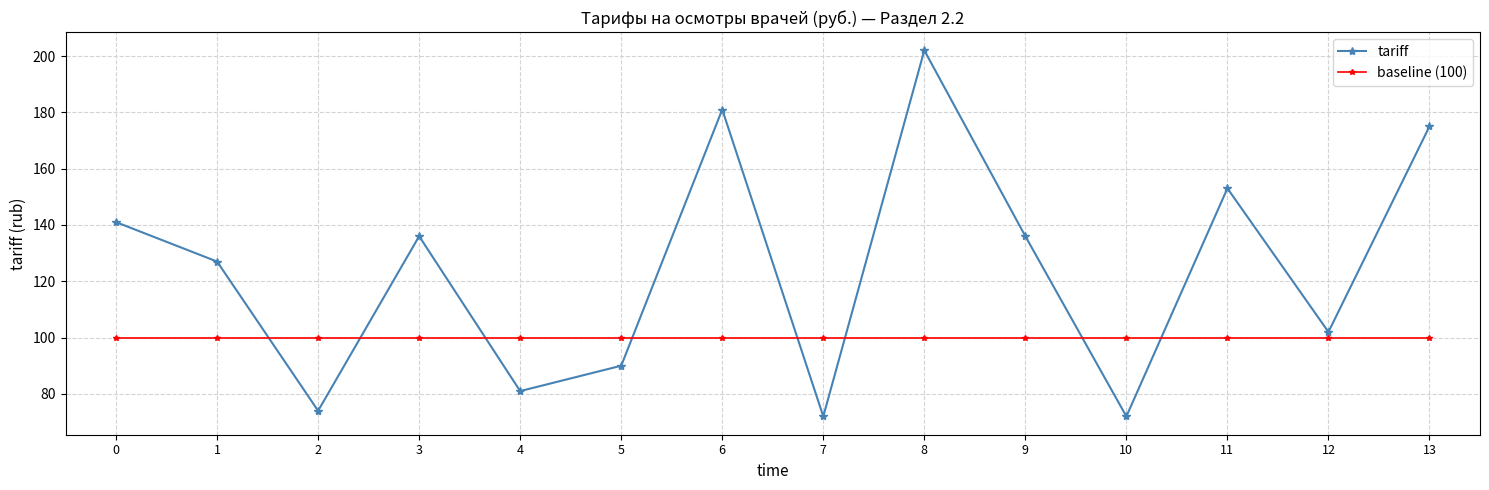

What are all the series names shown in the legend?

tariff, baseline (100)